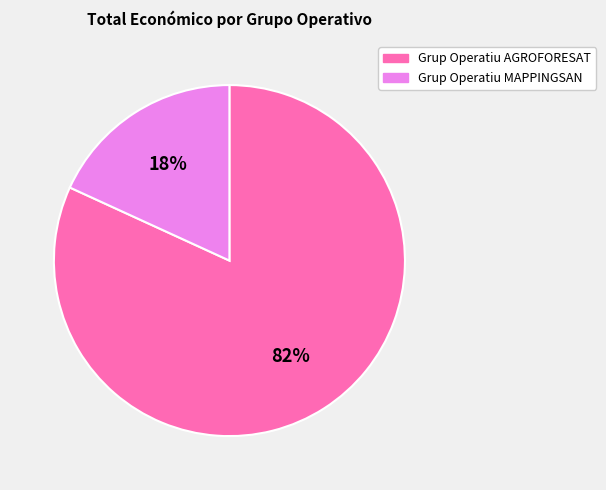

Which has a higher value, Grup Operatiu AGROFORESAT or Grup Operatiu MAPPINGSAN?

Grup Operatiu AGROFORESAT